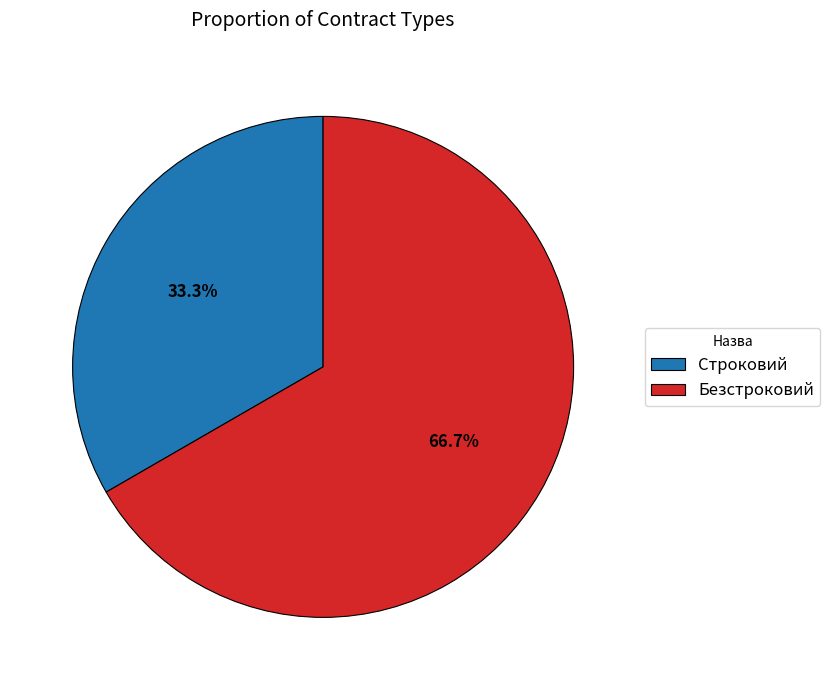

The Строковий slice represents 33% of the pie. True or false?

True